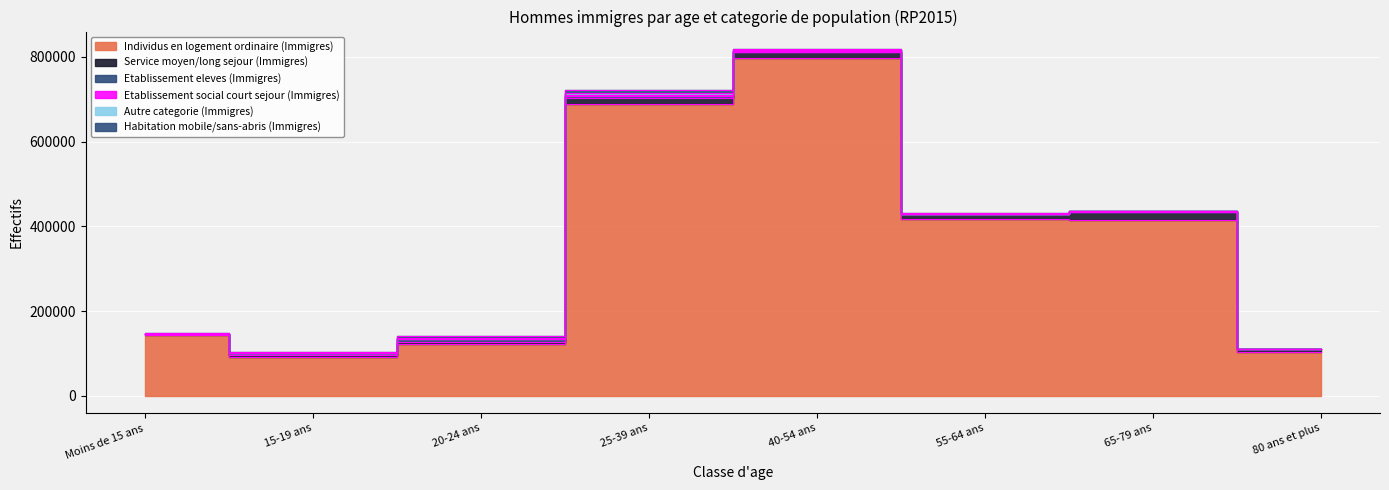

Which category has the lowest value in the Habitation mobile/sans-abris (Immigres) series?

80 ans et plus